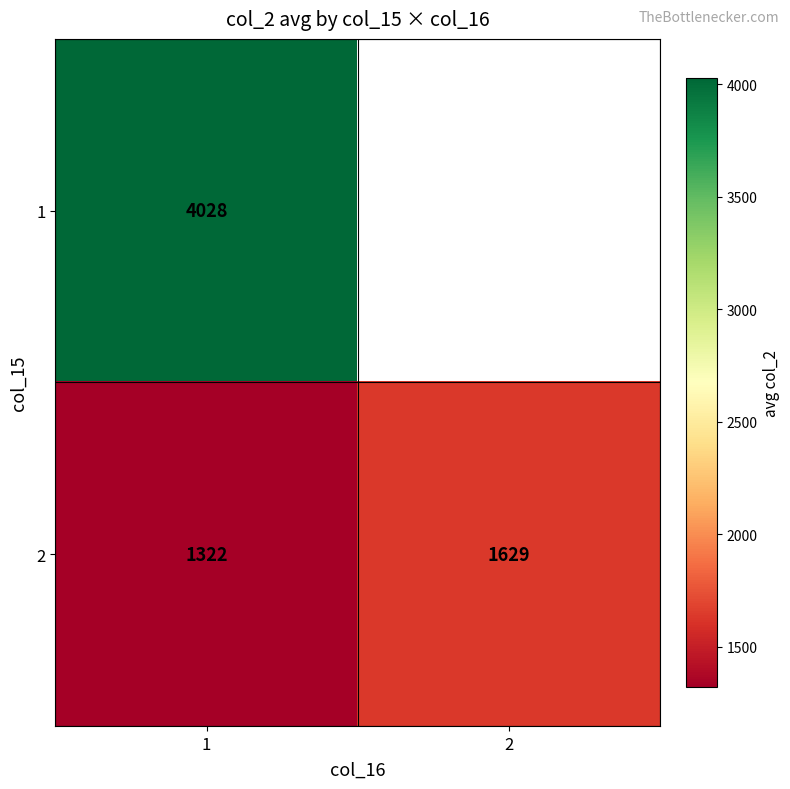

At how many categories does at least one series exceed 2655?

1